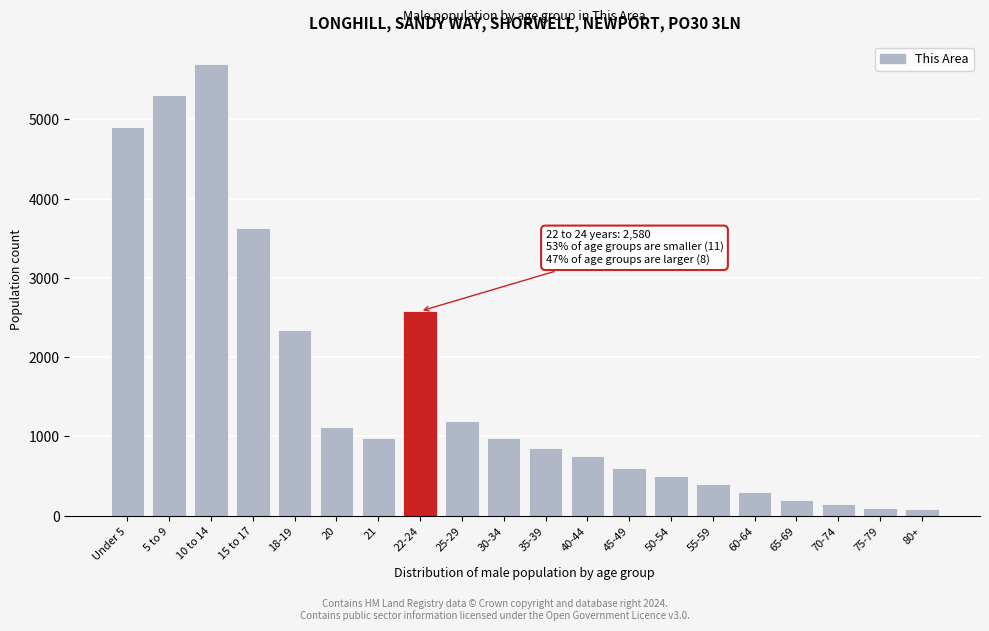

What is the label of the 10th bar from the right?

35-39